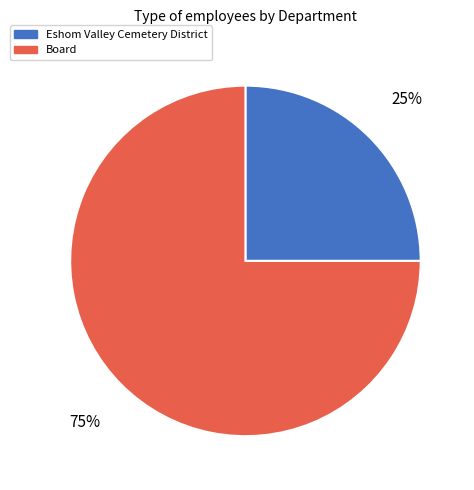

Rank the categories by value from lowest to highest.

Eshom Valley Cemetery District, Board